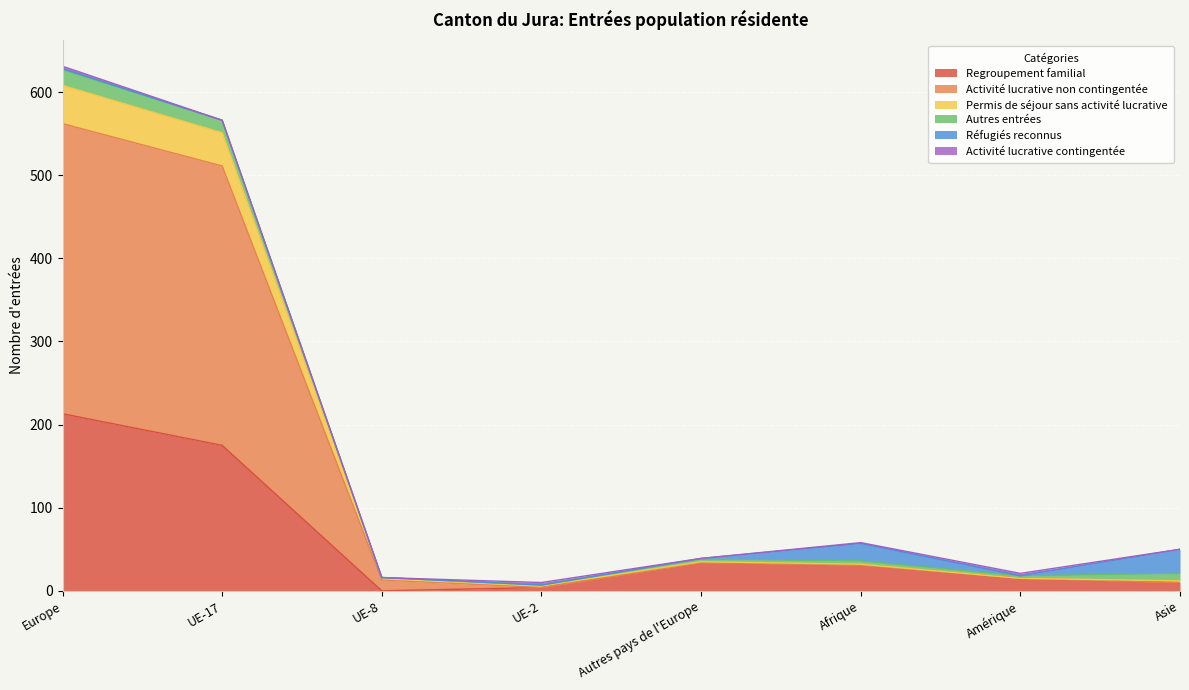

What is the maximum value for Regroupement familial?

213